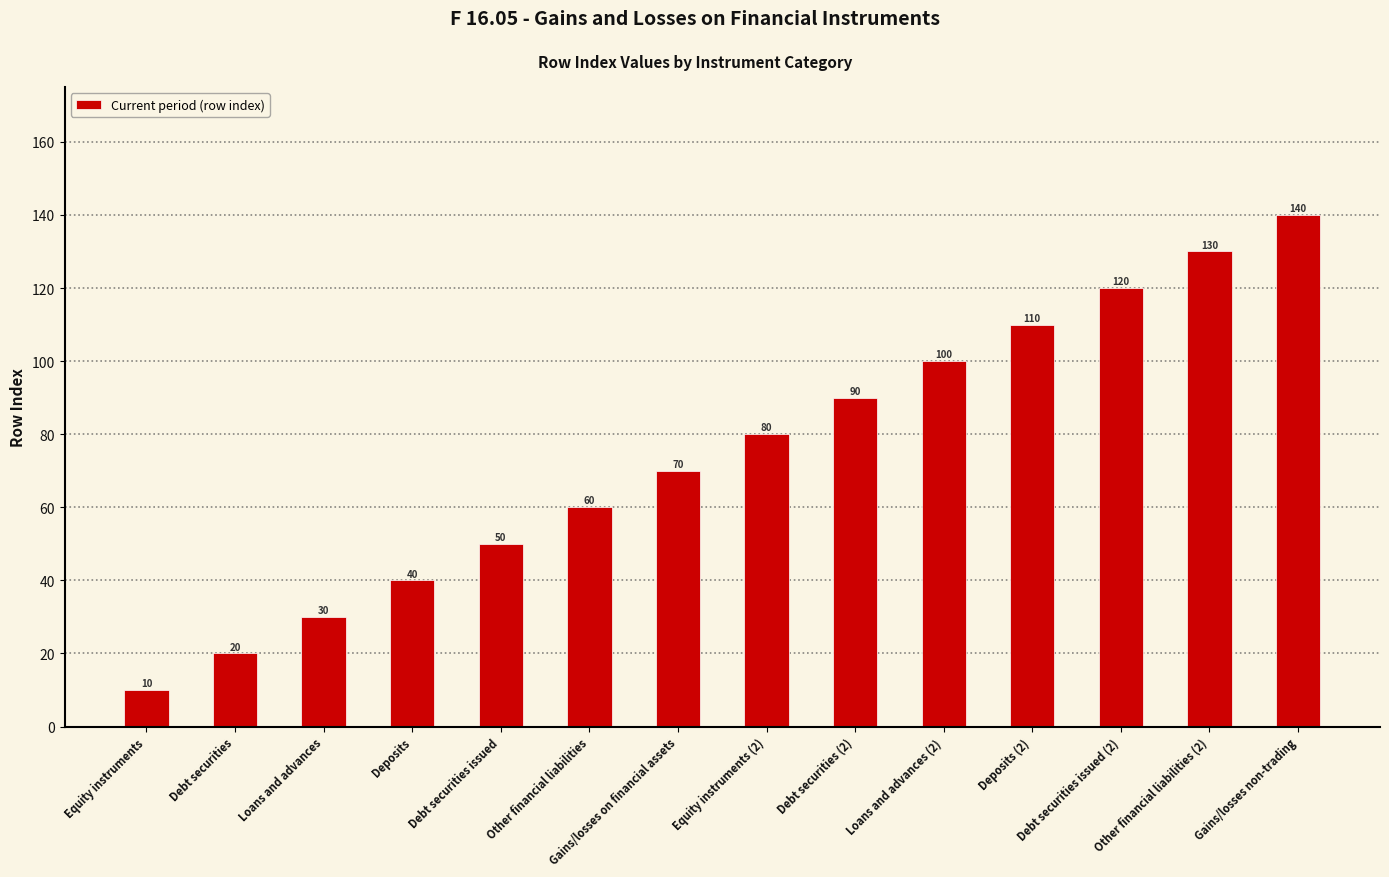

What is the minimum value shown in the chart?

10